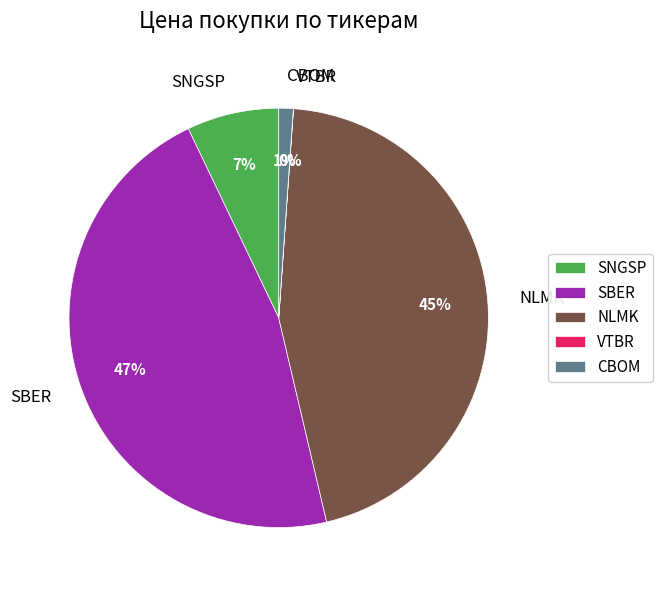

To the nearest percent, what is the difference between the NLMK and CBOM slice percentages?

44%